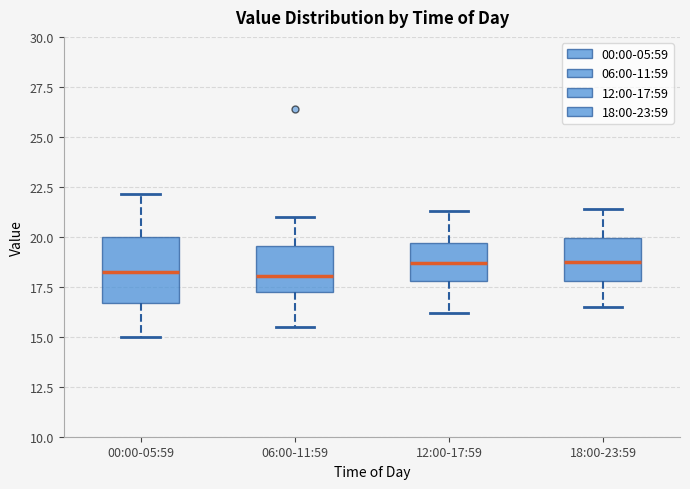

Where is the lower edge of the box for 06:00-11:59 on the y-axis? The values are not printed on the chart, so give them approximately, as read against the axis.

17.5